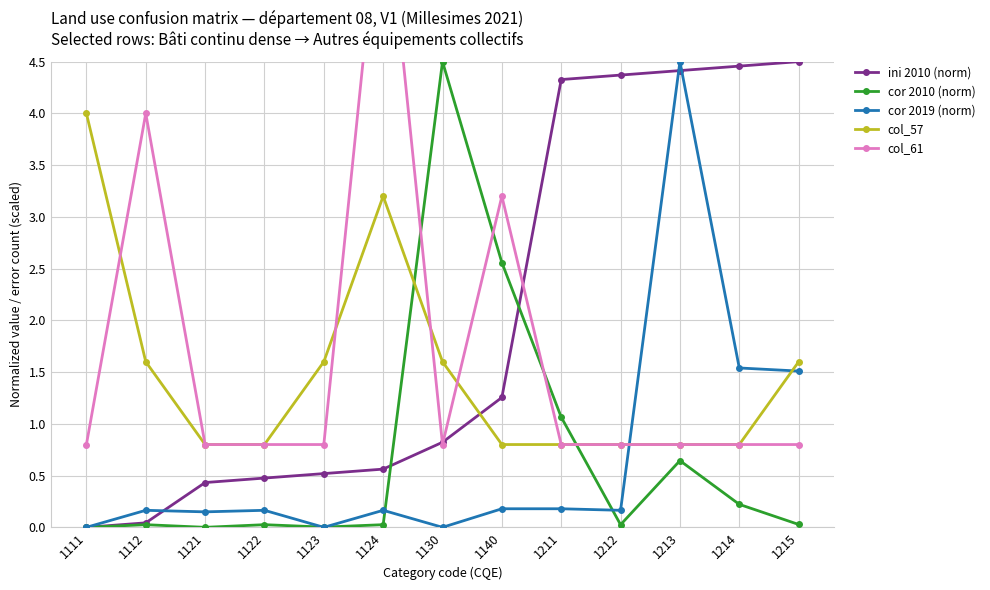

What are all the series names shown in the legend?

ini 2010 (norm), cor 2010 (norm), cor 2019 (norm), col_57, col_61